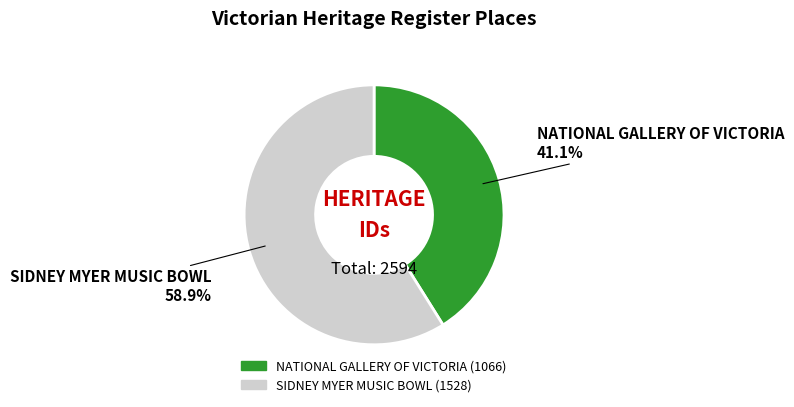

How many slices are in this pie chart?

2